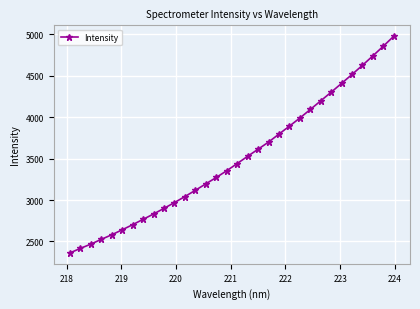

What is the sum of all values?

111839.5